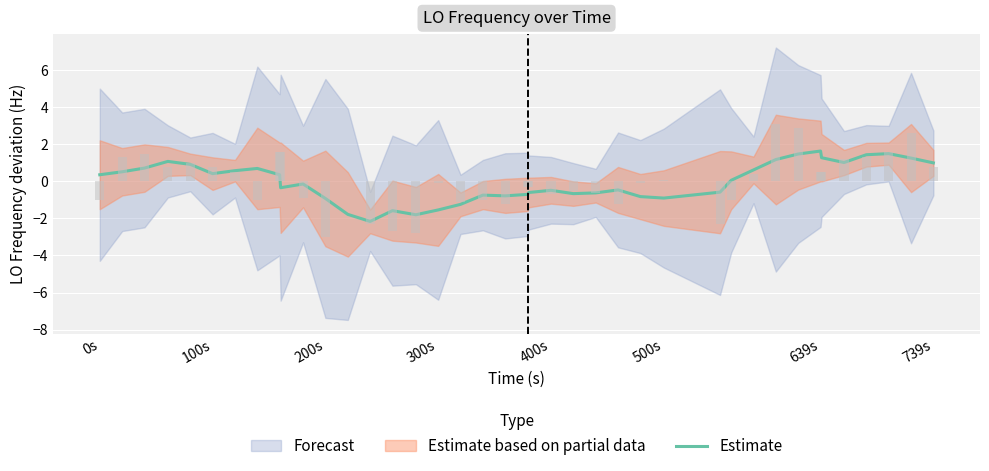

Does the chart contain any negative values?

Yes